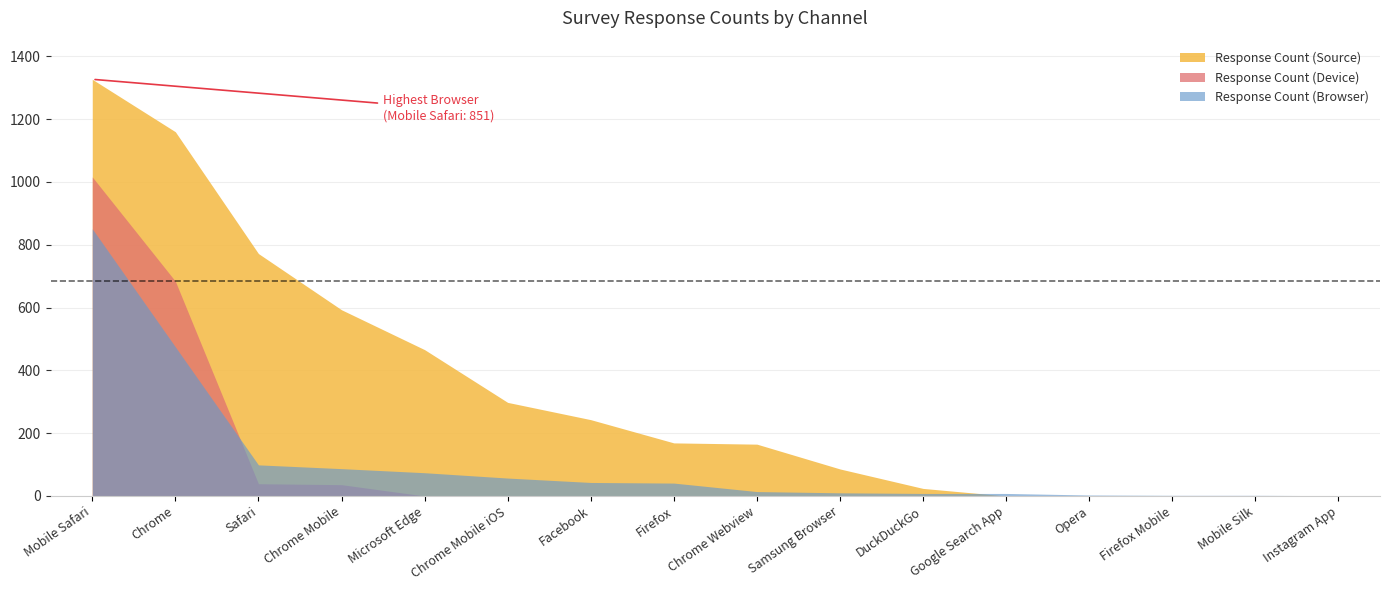

What position from the right is Mobile Safari?

16